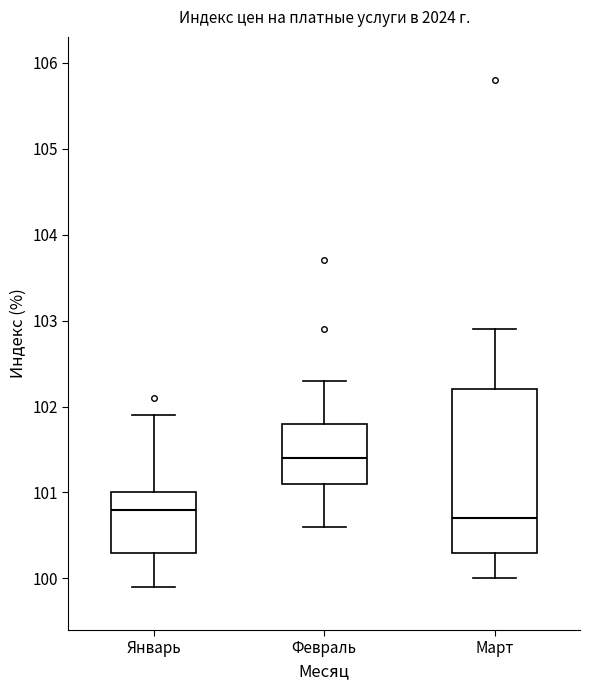

Where does the lower whisker of the box for Январь end on the y-axis? The values are not printed on the chart, so give them approximately, as read against the axis.

99.9